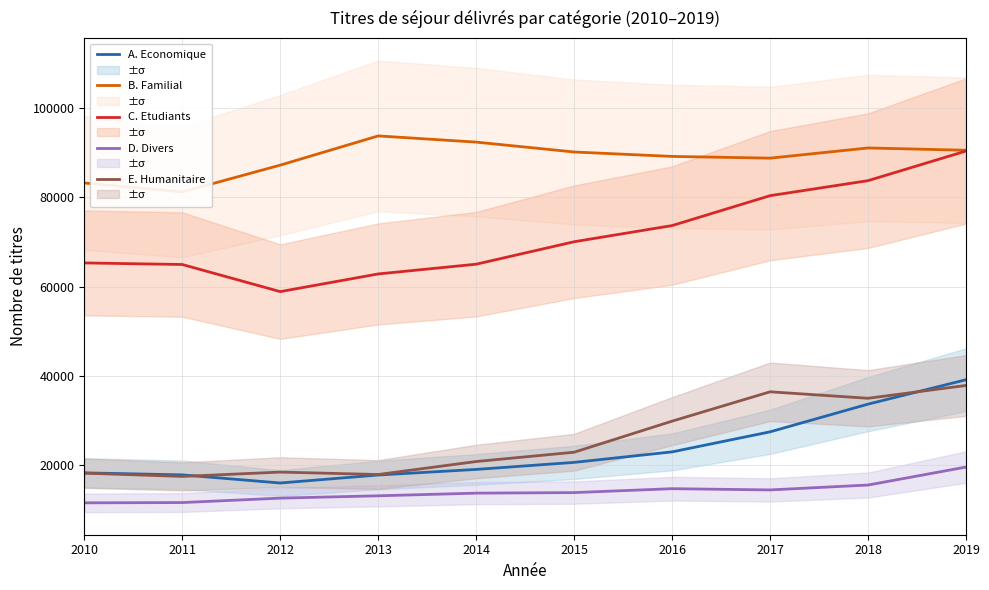

How many interior local peaks does the E. Humanitaire series have?

2